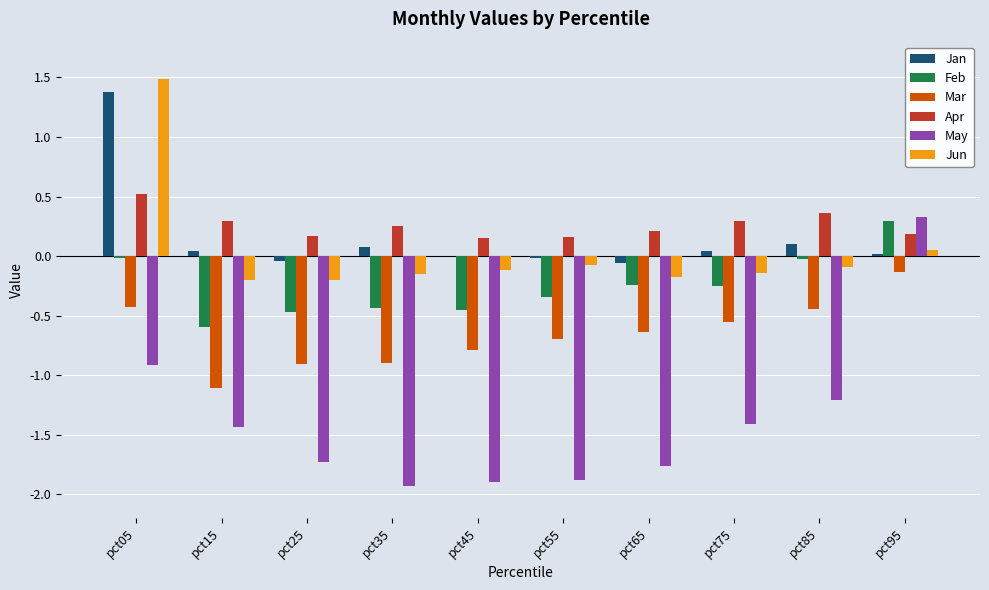

What is the average value of the May series?

-1.4